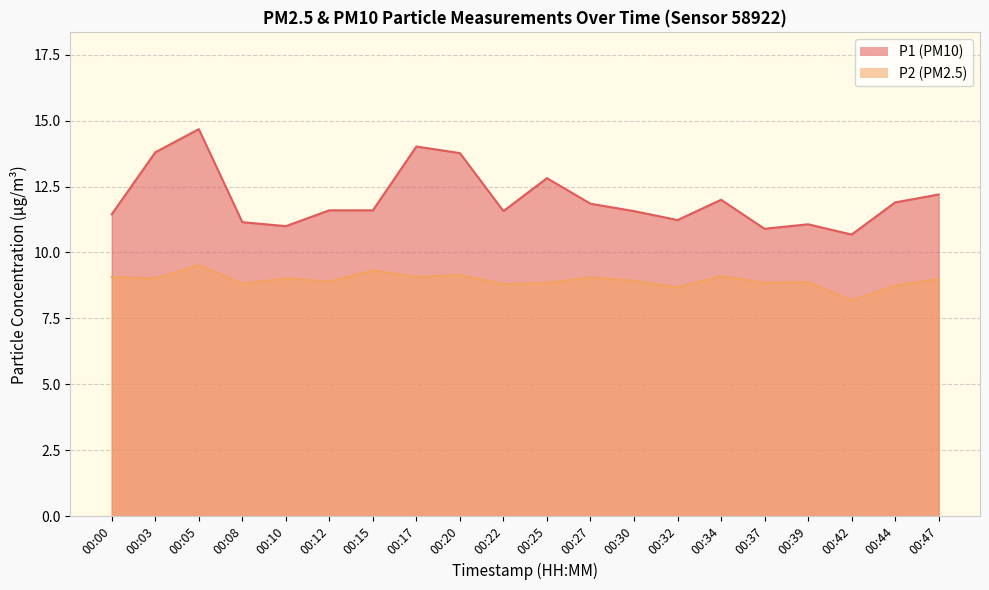

True or false: P1 has a value of 14.7 at 00:05.

True